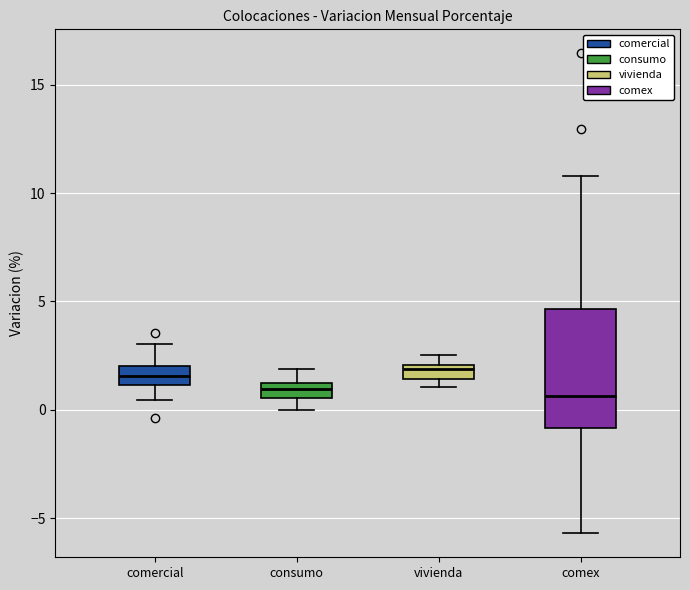

Where does the upper whisker of the box for comex end on the y-axis? The values are not printed on the chart, so give them approximately, as read against the axis.

11.0